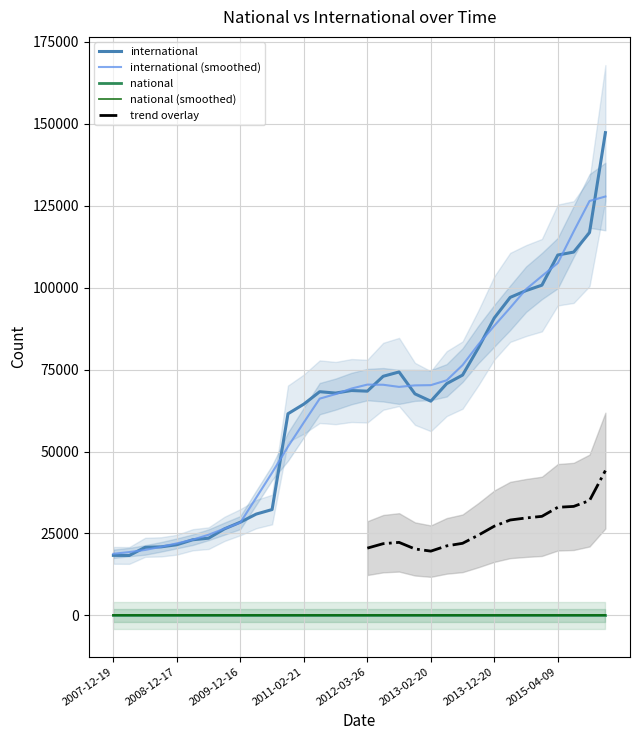

List the labels in order of value, smallest first.

2008-04-01, 2007-12-19, 2008-06-27, 2008-10-10, 2008-12-17, 2009-04-06, 2009-06-17, 2009-09-25, 2009-12-16, 2010-04-01, 2010-07-26, 2010-11-17, 2011-02-21, 2013-02-20, 2012-12-11, 2011-09-05, 2011-06-10, 2012-03-26, 2012-01-18, 2013-05-21, 2012-07-13, 2013-07-09, 2012-10-31, 2013-09-10, 2013-12-20, 2014-03-28, 2014-09-08, 2015-01-19, 2015-04-09, 2015-07-03, 2015-10-01, 2016-01-04